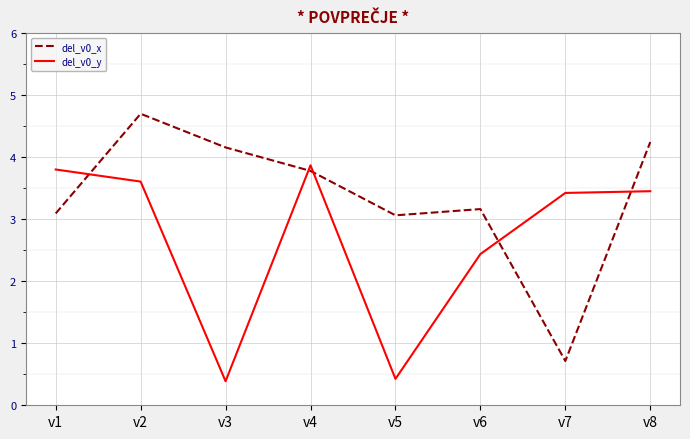

Which series has the largest total across all categories?

del_v0_x